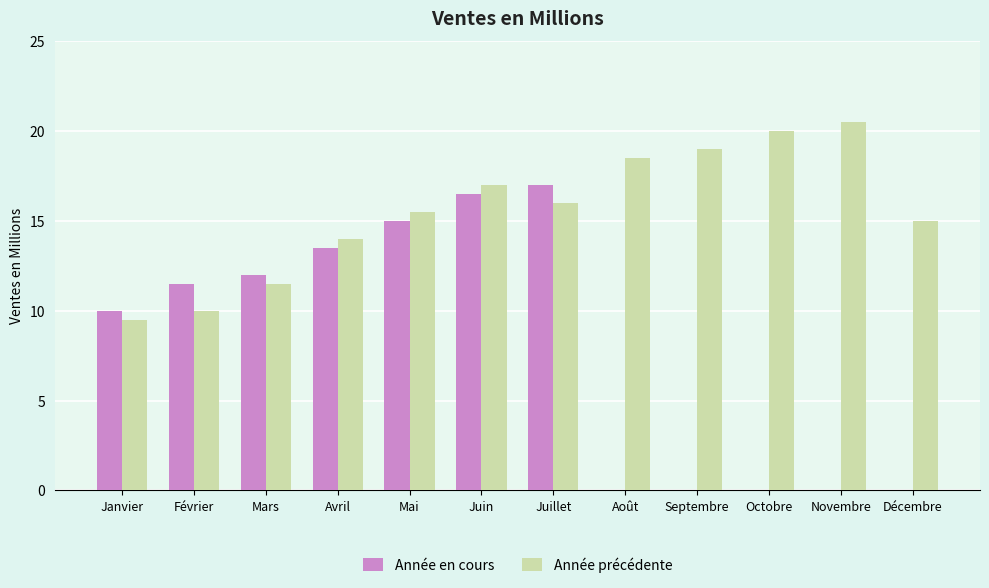

True or false: Année en cours has a value of 13.5 at Avril.

True